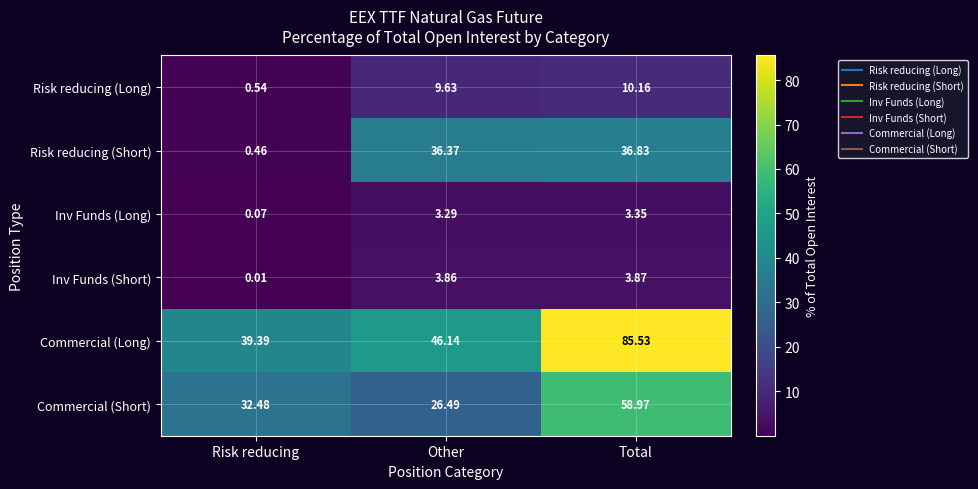

Which label corresponds to the largest value in the chart?

Total